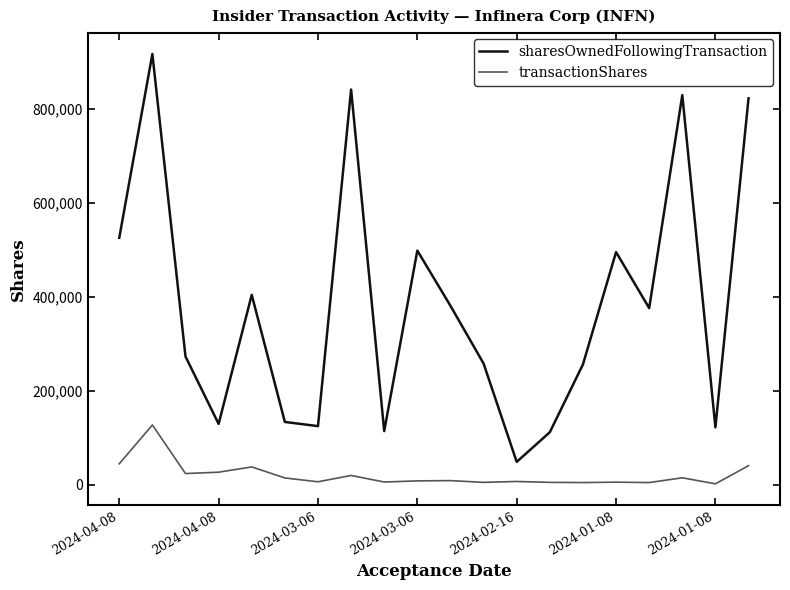

True or false: transactionShares and sharesOwnedFollowingTransaction cross at least once.

False